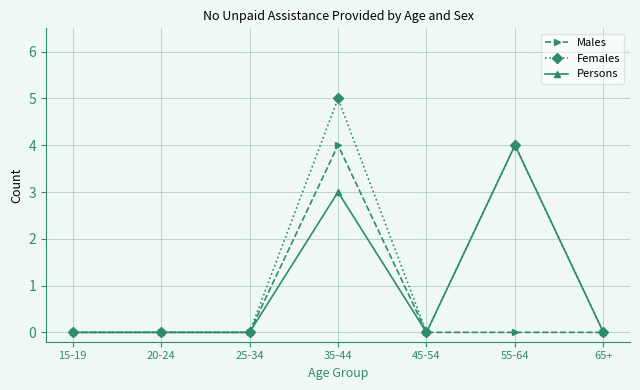

Count the number of data series in this chart.

3